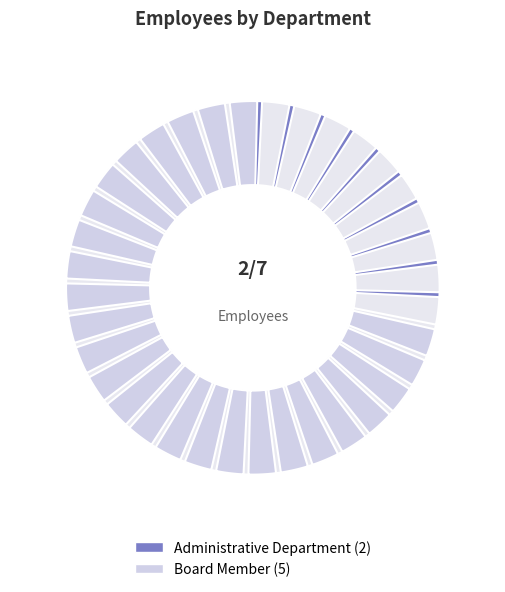

What percentage is NOT represented by Board Member?

28.6%